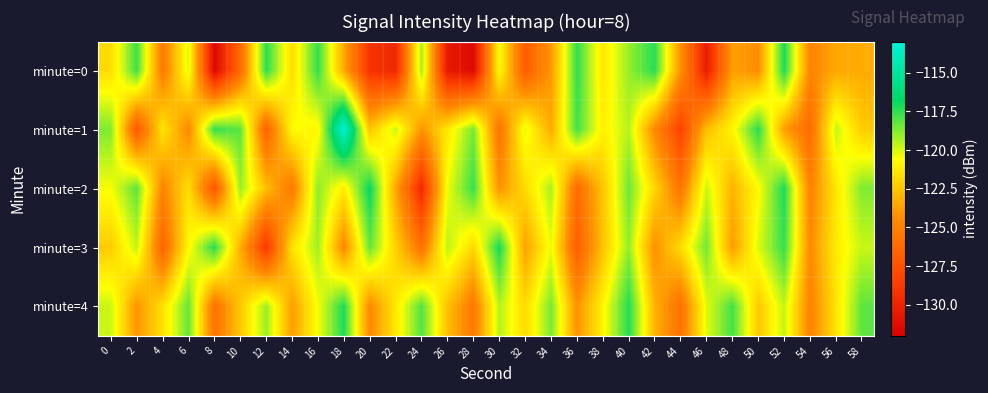

What is the smallest value displayed?

-131.5